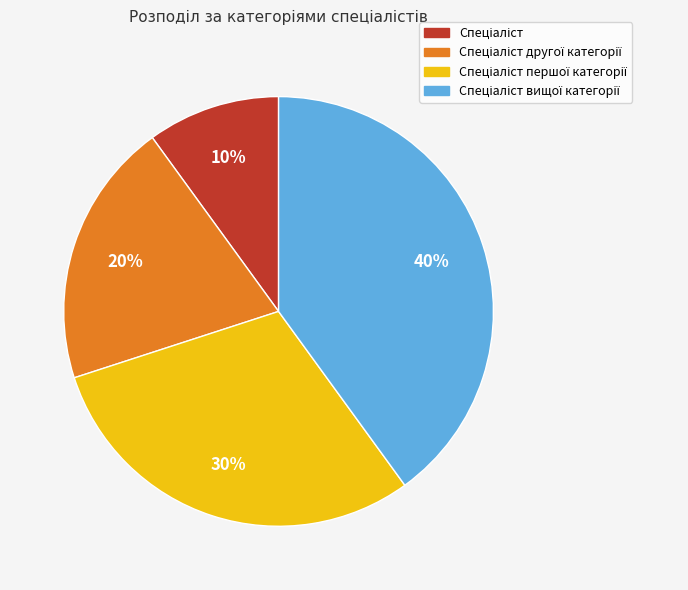

Is there a majority slice in this chart?

No